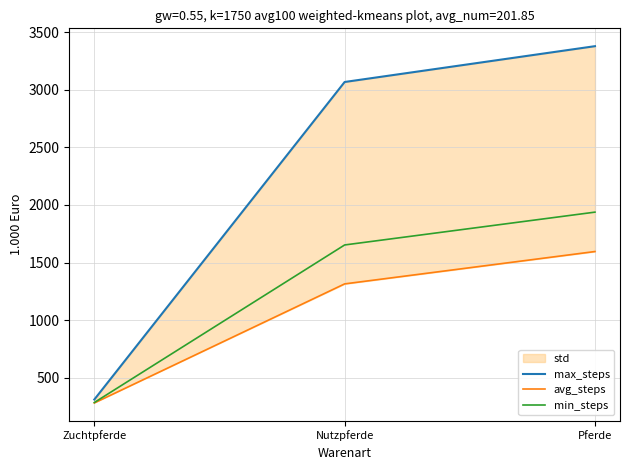

What is the sum of all max_steps values?

6758